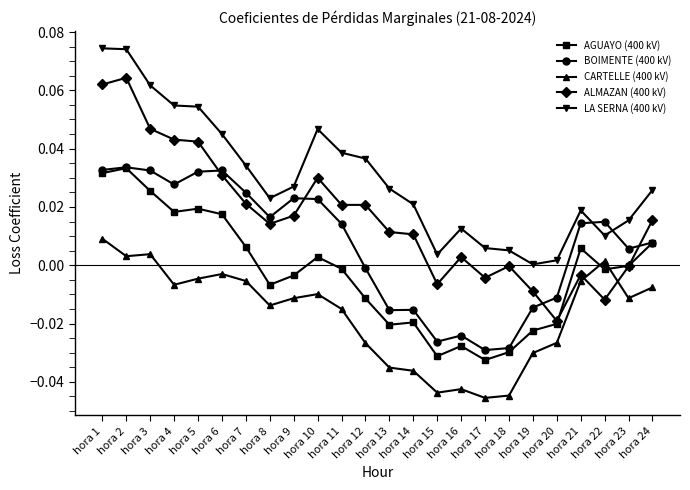

Is it true that CARTELLE (400 kV) equals -0.0 at hora 10?

True